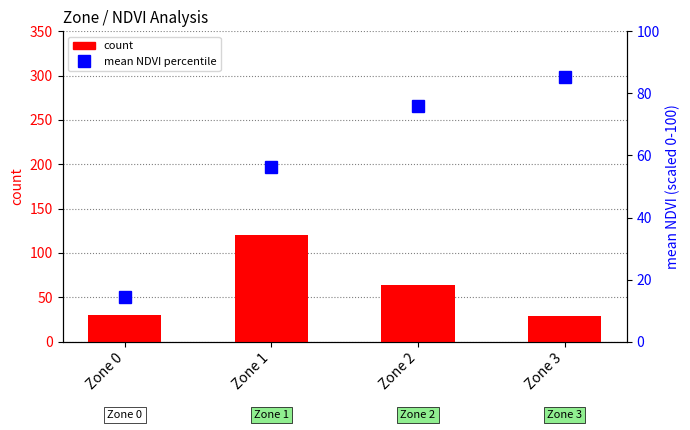

How many groups of bars are there?

4